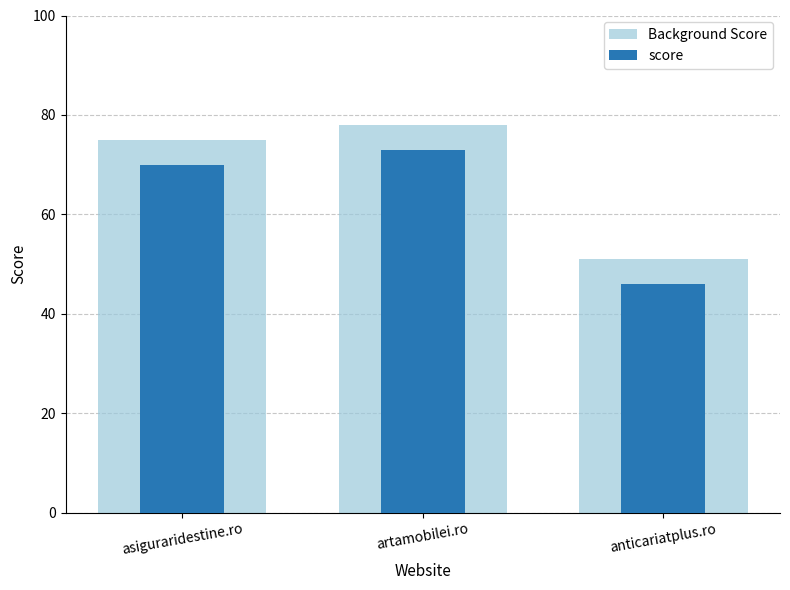

Reading left to right, transcribe all the data shown in this chart.

Background Score: 75	78	51
score: 70	73	46